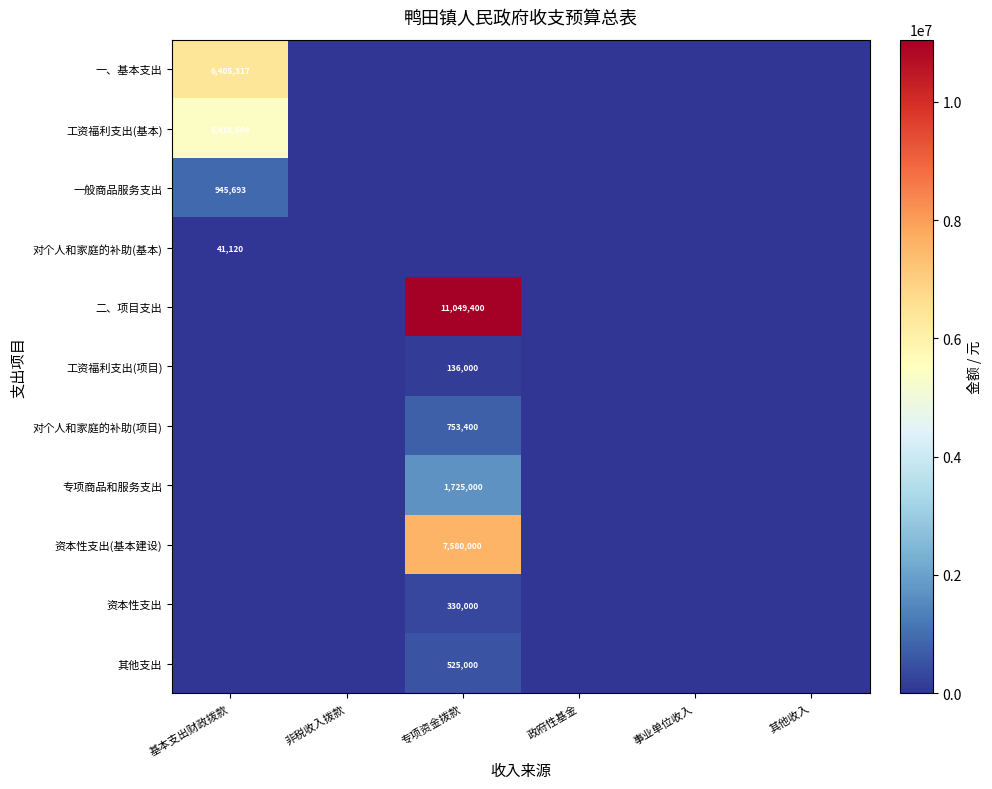

The value of 一、基本支出 at 基本支出财政拨款 is 4209430. True or false?

False